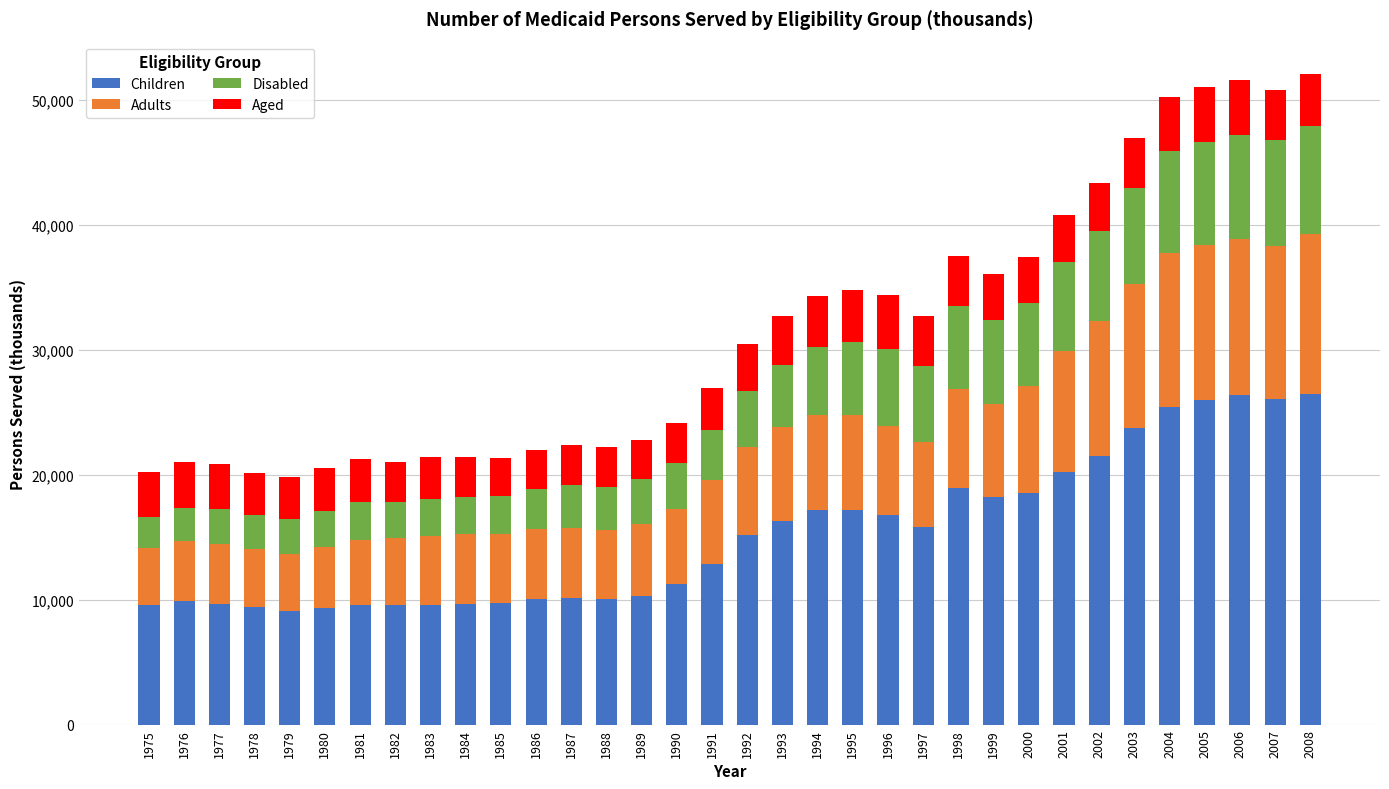

How many values in the Children series are below 15200?

17